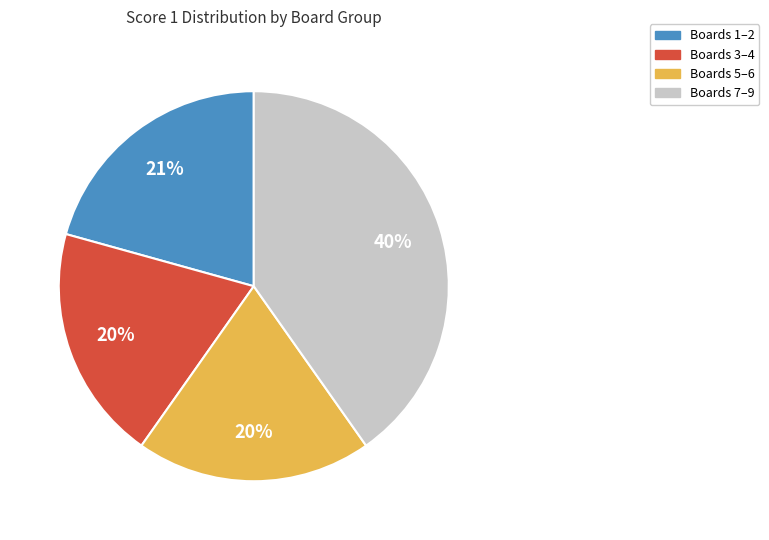

To the nearest percent, what percentage of the pie is Boards 1–2?

21%